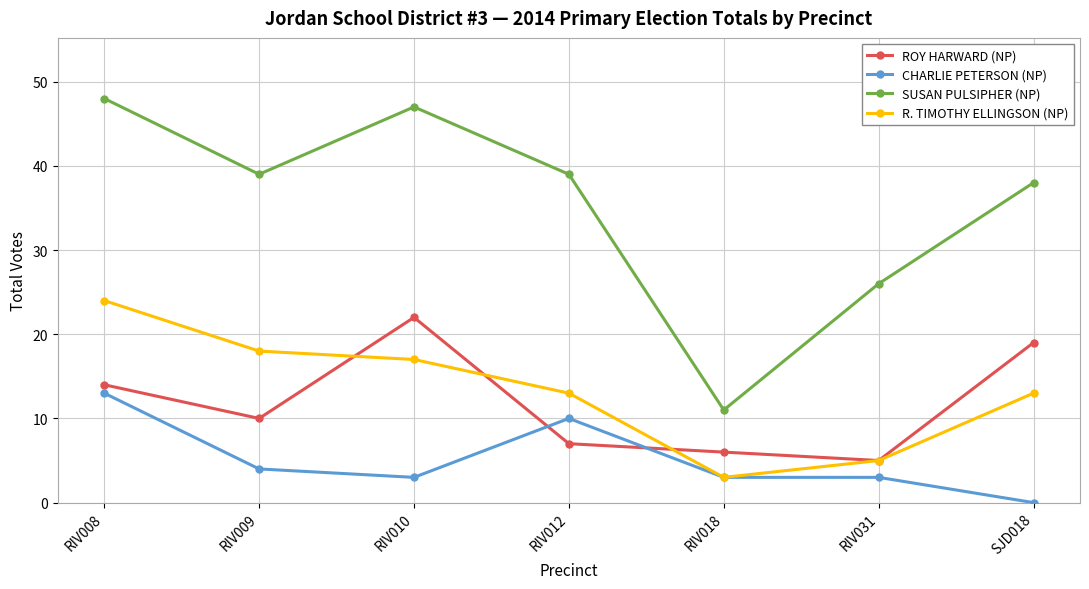

Reading left to right, what are all the values shown in this chart?

ROY HARWARD (NP): RIV008=14	RIV009=10	RIV010=22	RIV012=7	RIV018=6	RIV031=5	SJD018=19
CHARLIE PETERSON (NP): RIV008=13	RIV009=4	RIV010=3	RIV012=10	RIV018=3	RIV031=3	SJD018=0
SUSAN PULSIPHER (NP): RIV008=48	RIV009=39	RIV010=47	RIV012=39	RIV018=11	RIV031=26	SJD018=38
R. TIMOTHY ELLINGSON (NP): RIV008=24	RIV009=18	RIV010=17	RIV012=13	RIV018=3	RIV031=5	SJD018=13